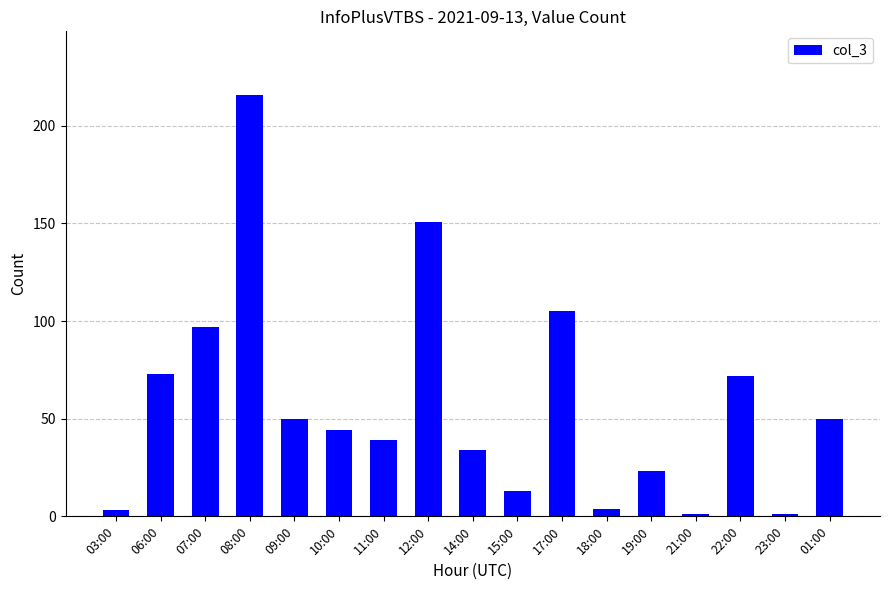

Does the chart contain stacked bars?

No